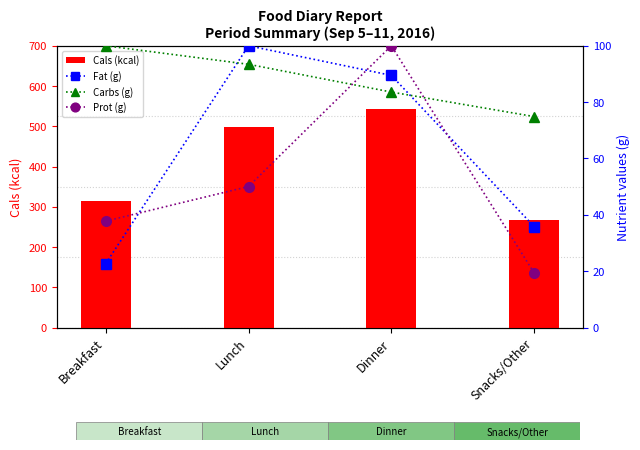

Is the value of Prot (g) at Dinner greater than the value of Fat (g) at Snacks/Other?

Yes